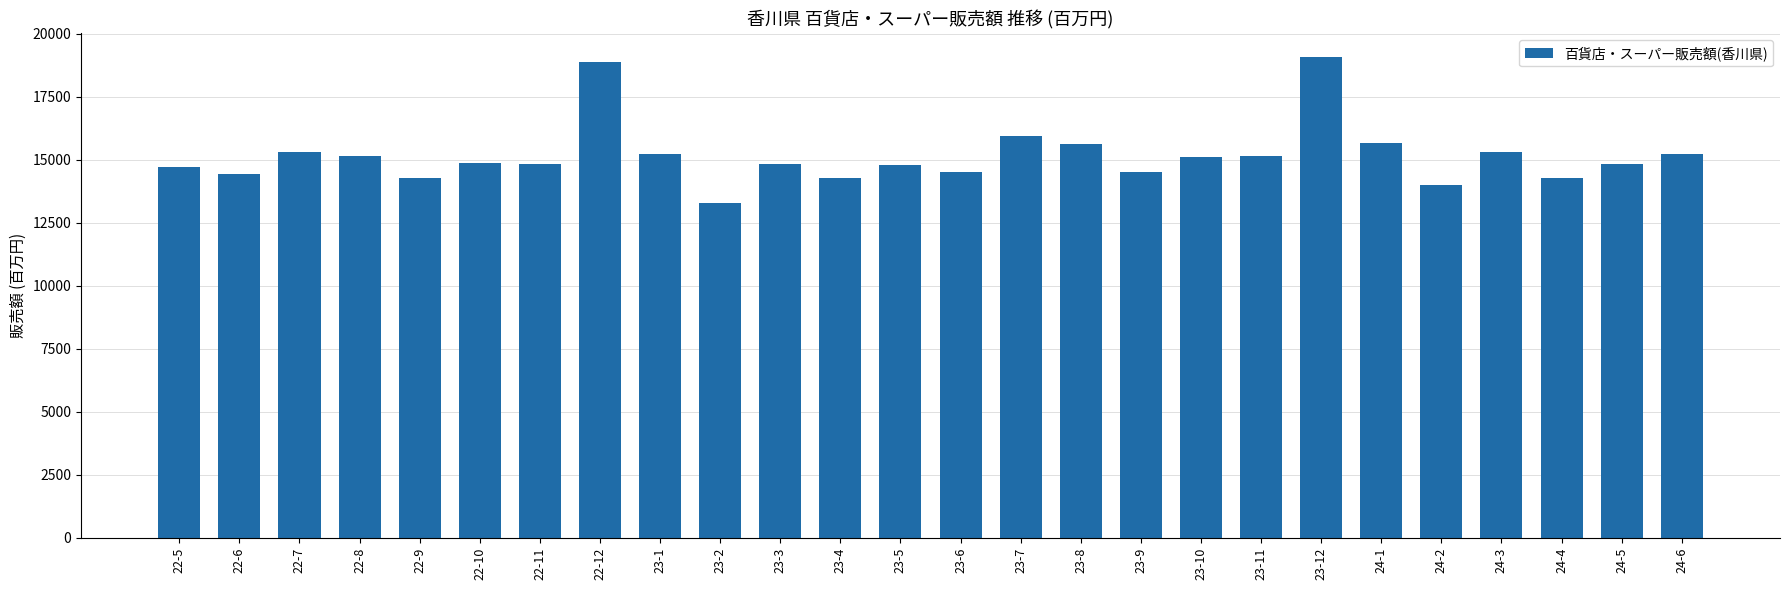

What is the label of the 23rd bar from the right?

22-8